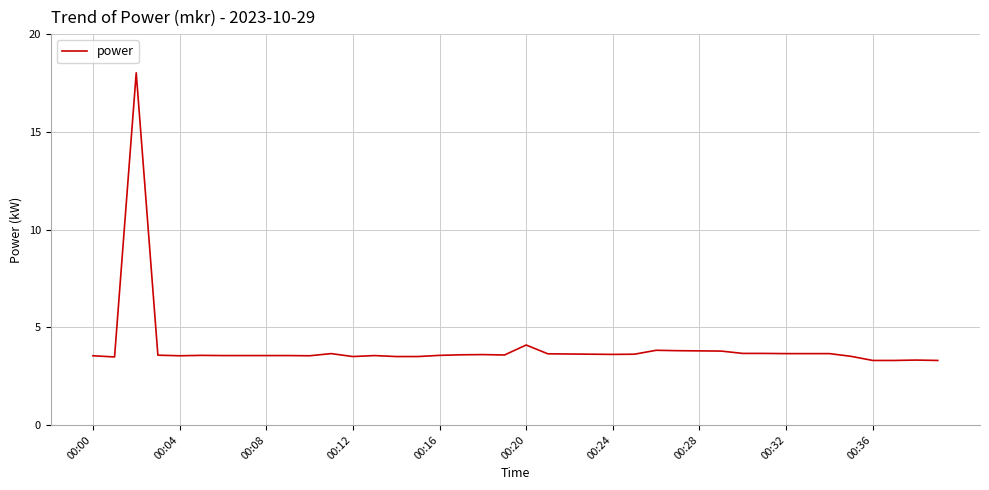

What is the minimum value shown in the chart?

3.3